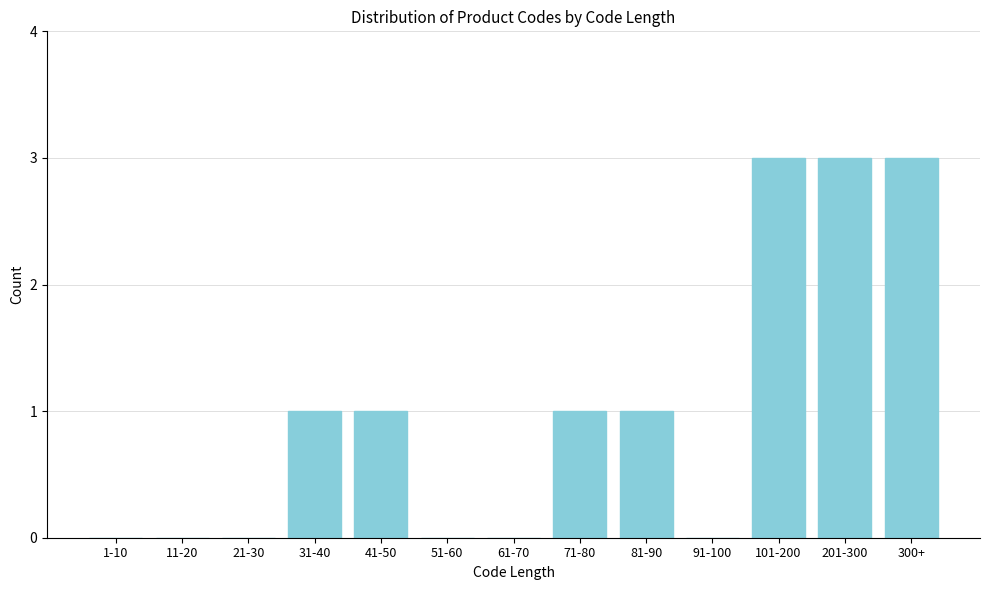

Reading left to right, extract all data points from this chart.

1-10=0	11-20=0	21-30=0	31-40=1	41-50=1	51-60=0	61-70=0	71-80=1	81-90=1	91-100=0	101-200=3	201-300=3	300+=3